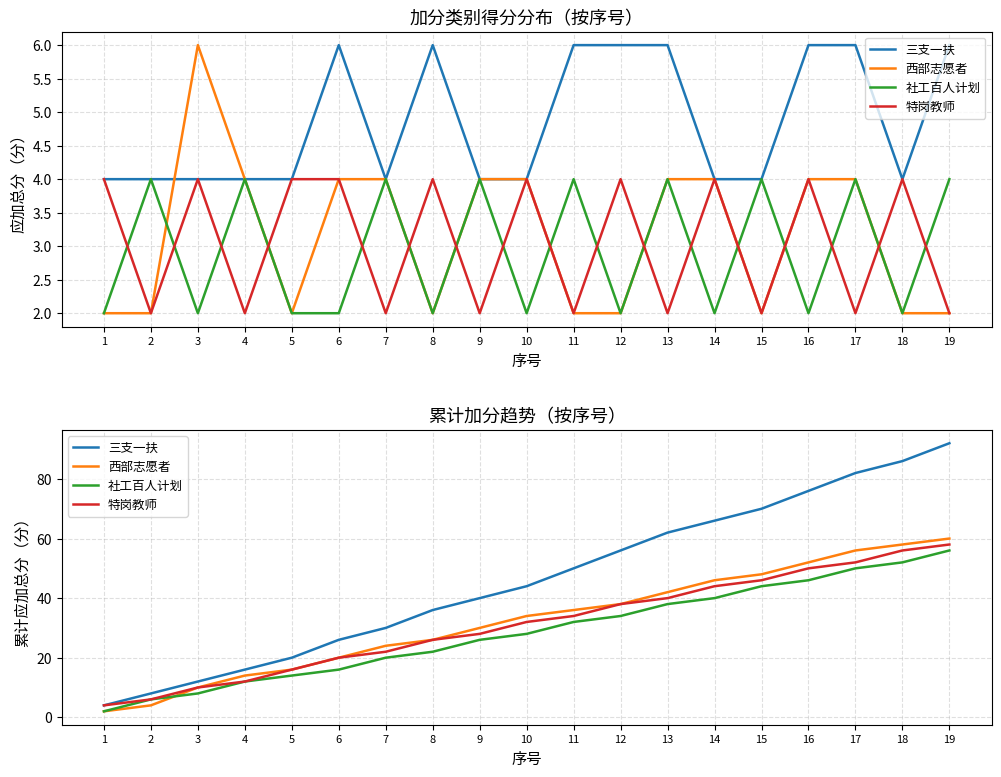

At which label does 西部志愿者 first exceed 34?

11